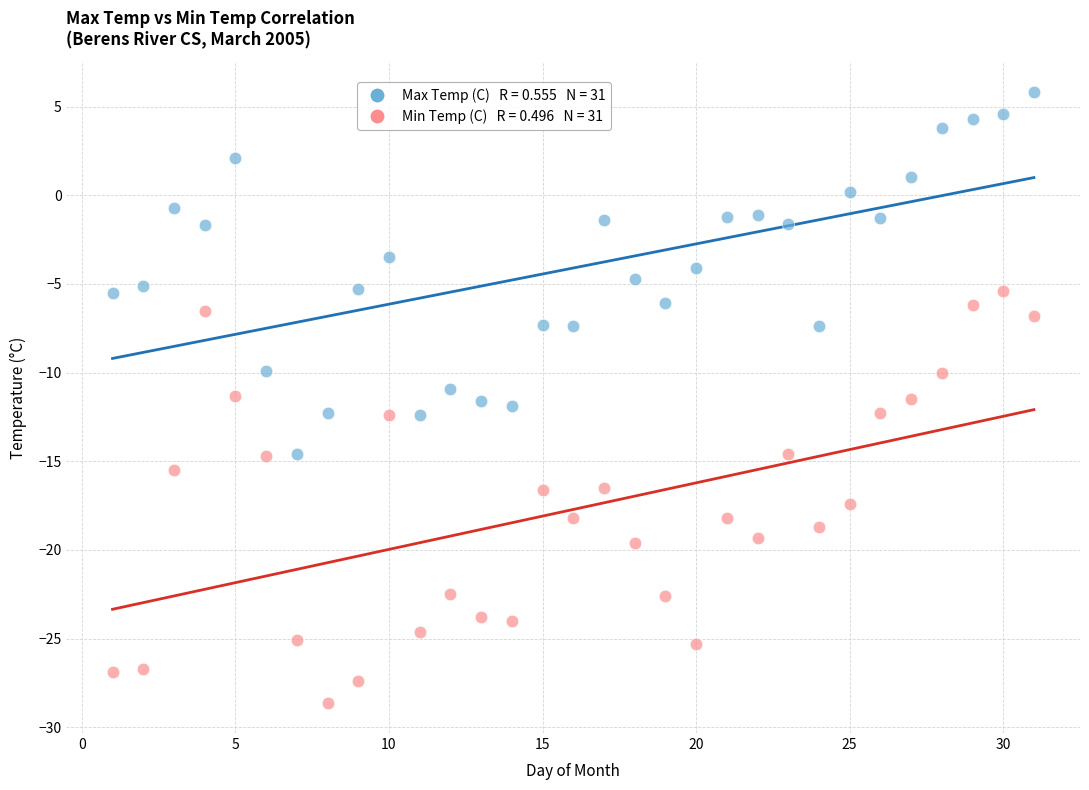

Across all data points, what is the range of X values (max minus min)?

30.0